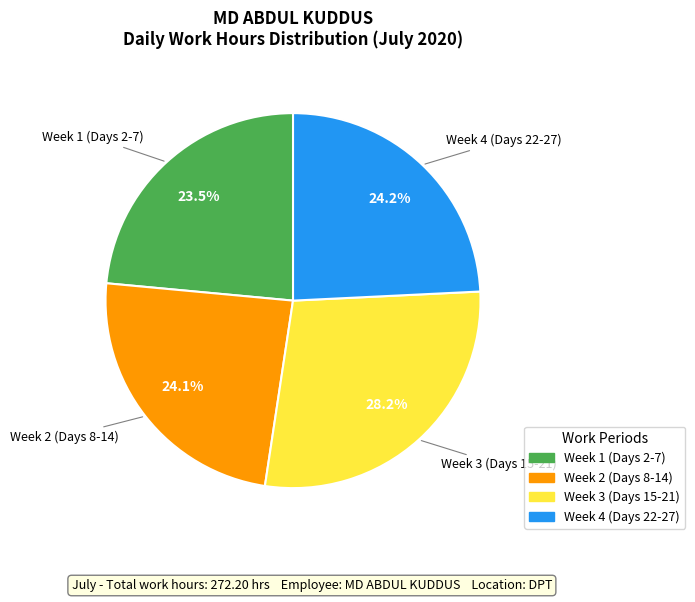

Does any single category account for the majority?

No